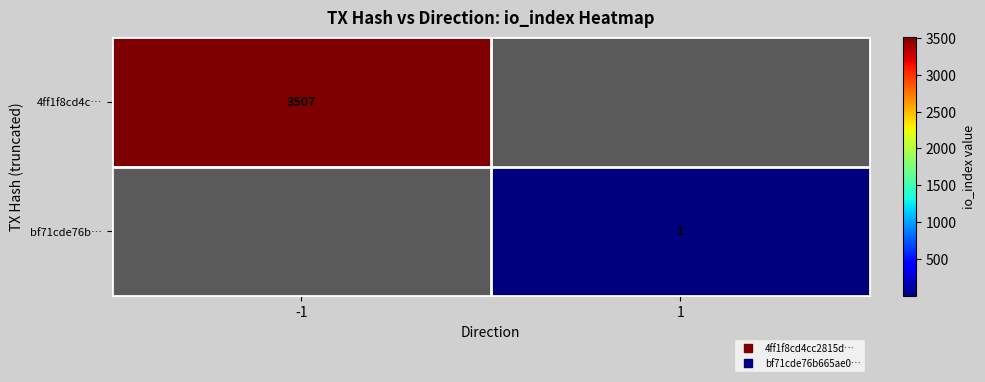

At which label is 4ff1f8cd4c… closest to 3507?

-1